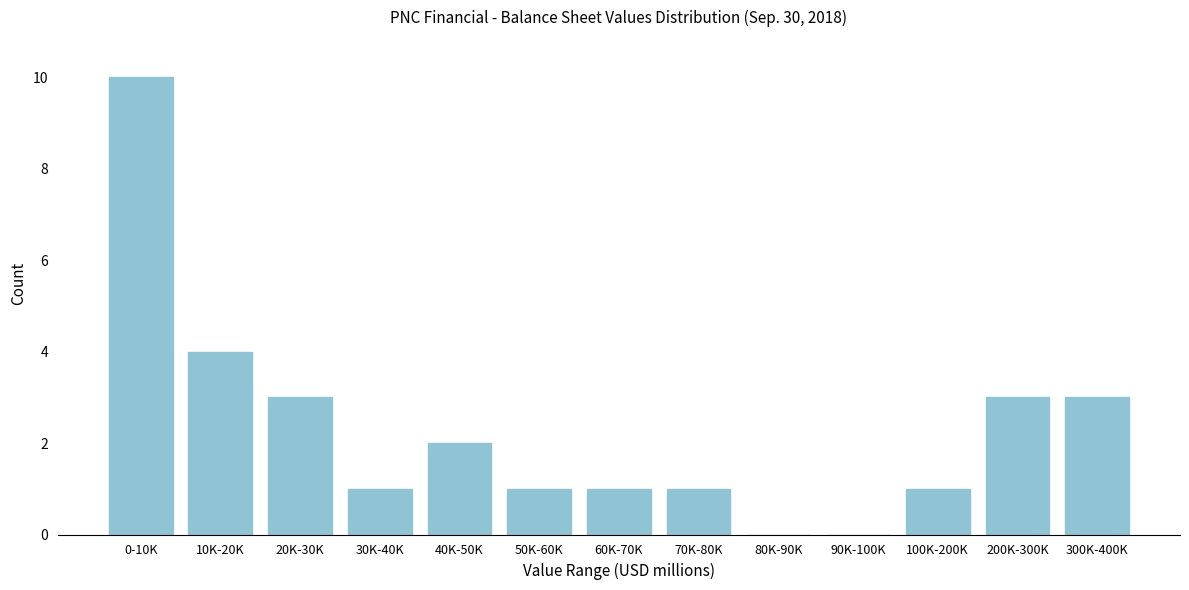

At which label is the value closest to 5?

10K-20K